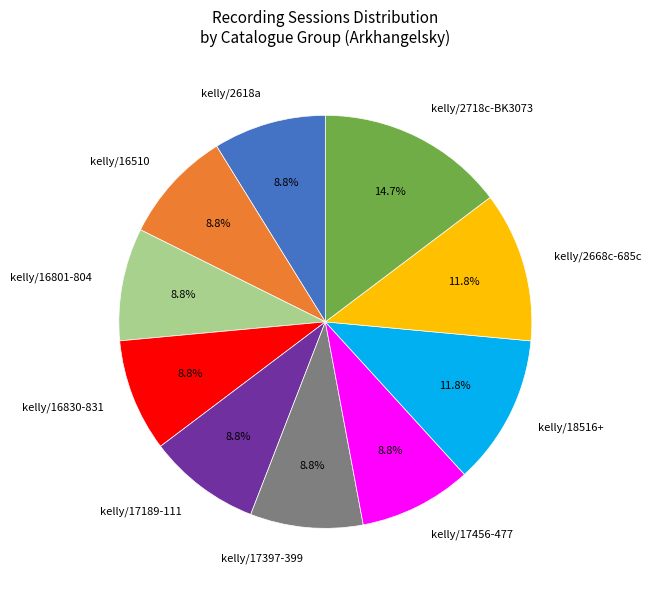

Does kelly/17456-477 represent more than half of the total?

No